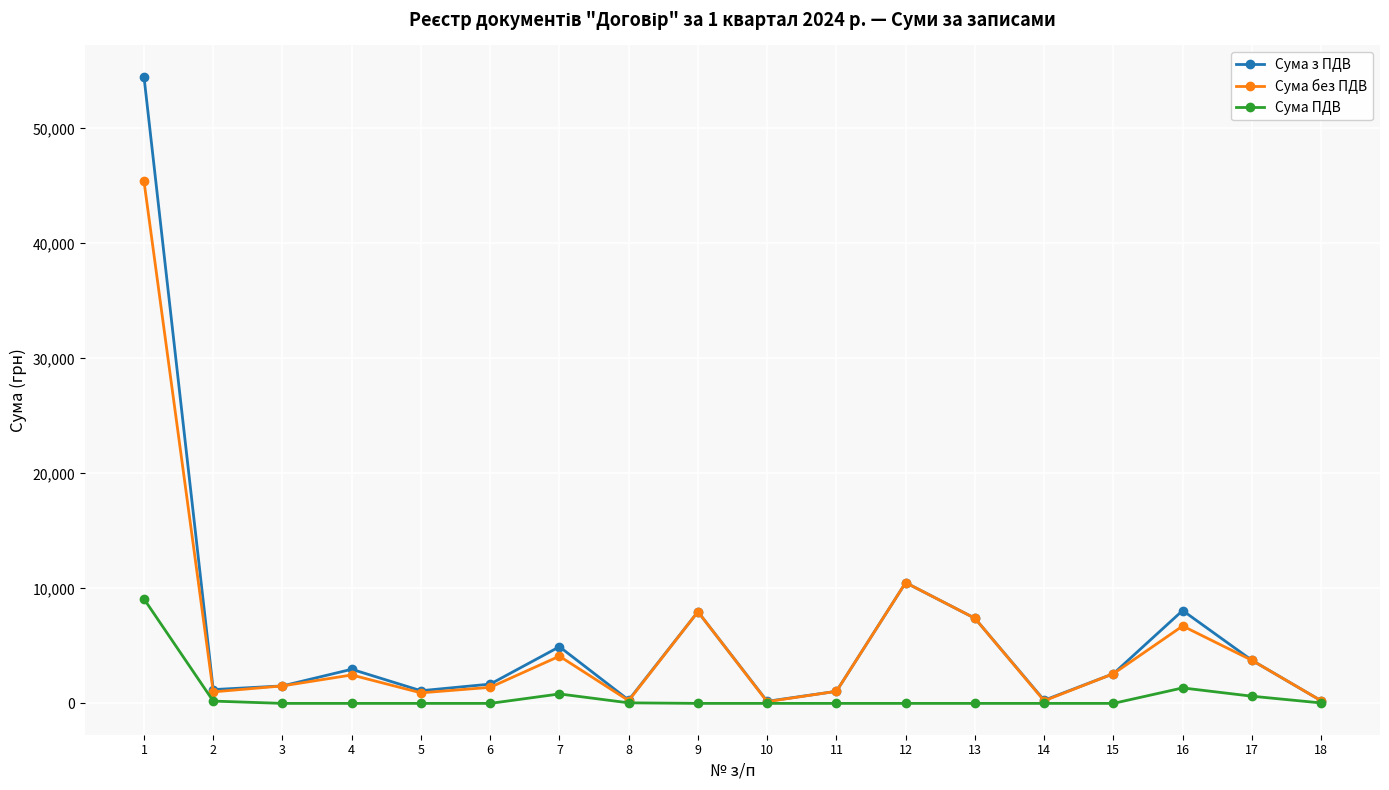

Is it true that Сума без ПДВ equals 1520.0 at 3?

True